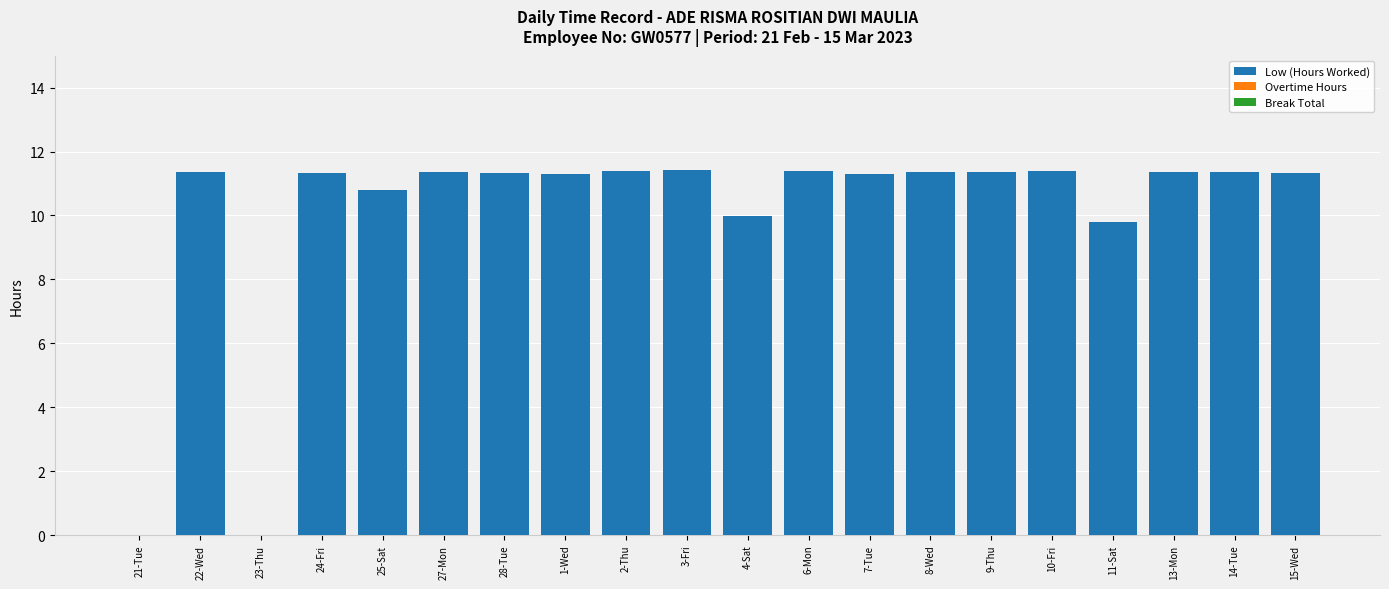

What is the maximum value shown in the chart?

11.4